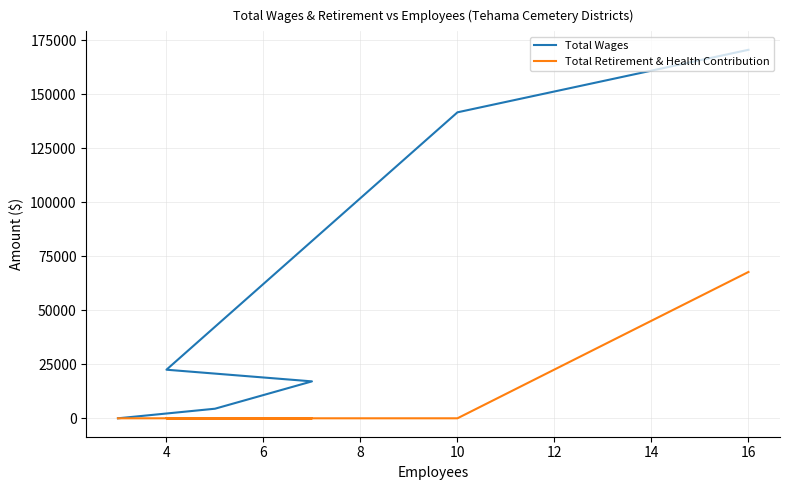

How many data points does each series have?

8